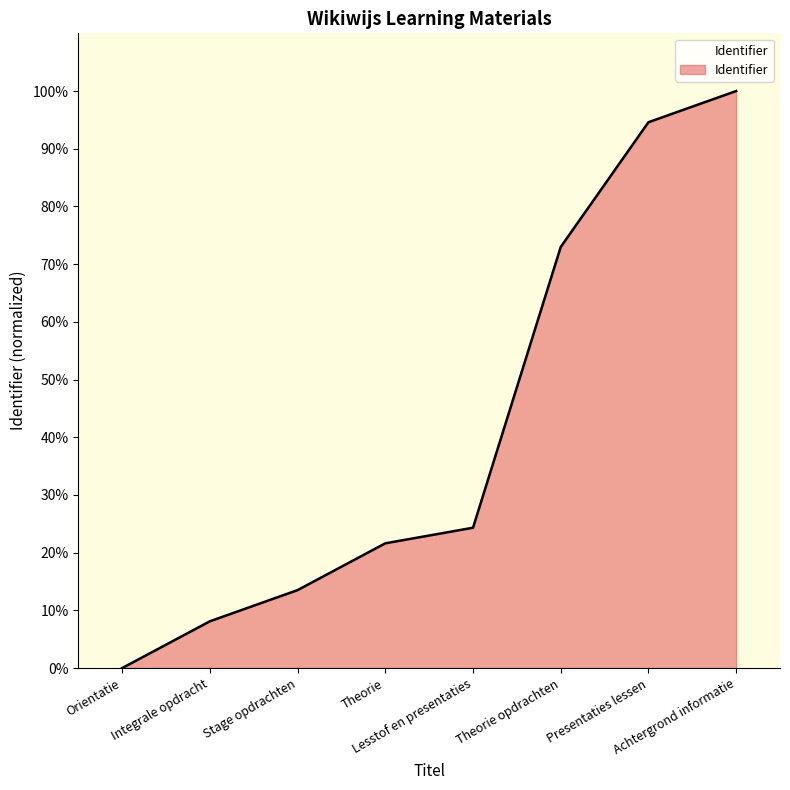

At which category does the chart reach its peak across all series?

Achtergrond informatie